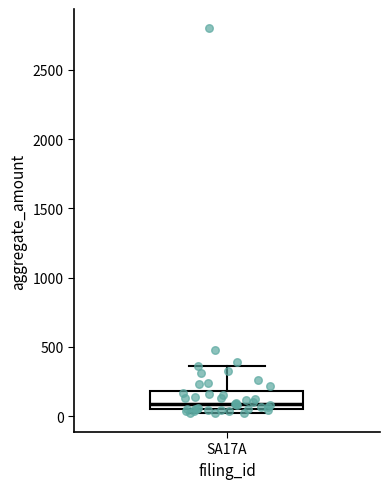

Where is the lower edge of the box for SA17A on the y-axis? The values are not printed on the chart, so give them approximately, as read against the axis.

50